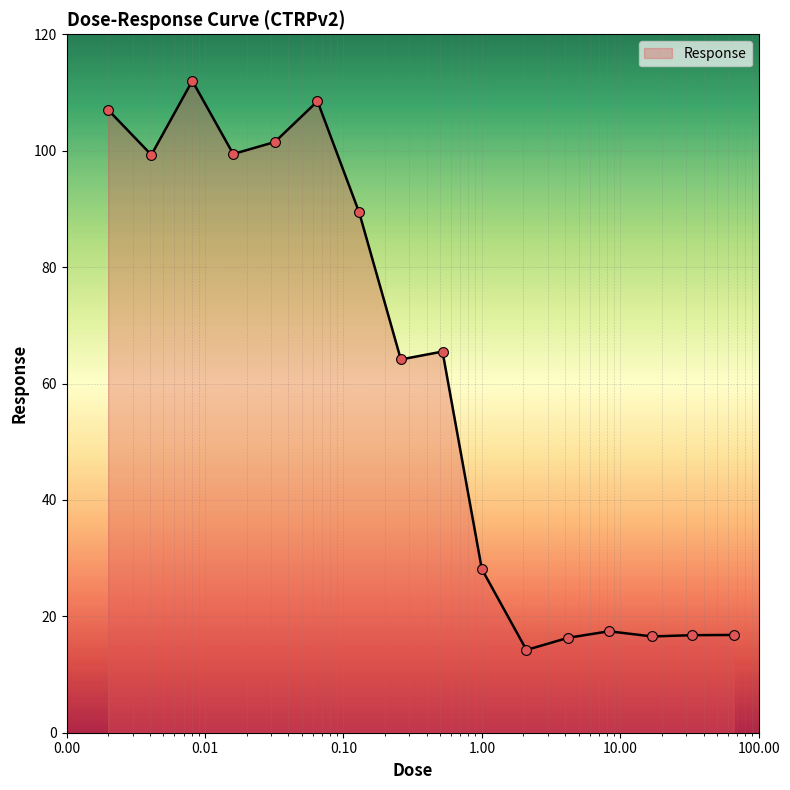

What is the difference between the maximum and minimum values?

97.8